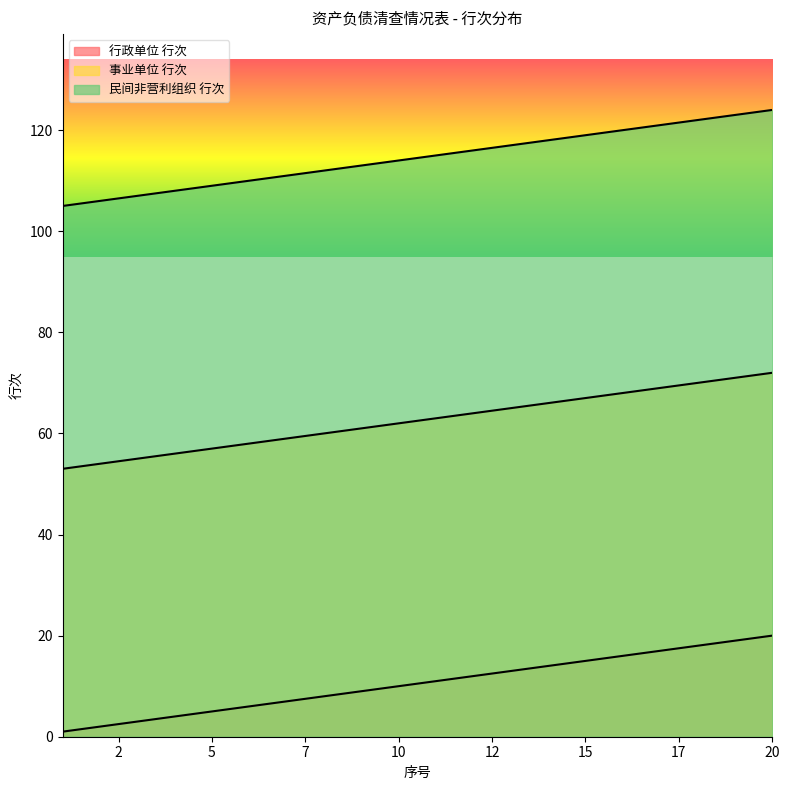

Rank the series by their average value, from highest to lowest.

民间非营利组织 行次, 事业单位 行次, 行政单位 行次